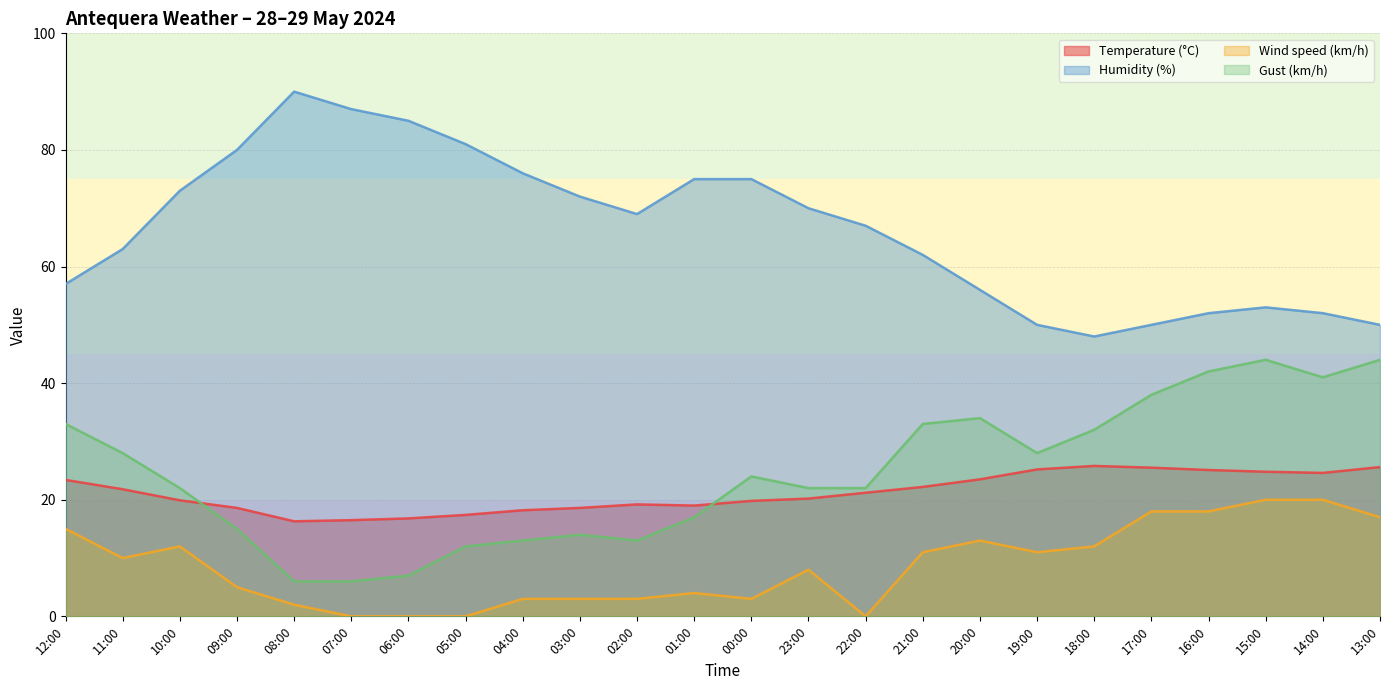

What is the highest value of the Temperature (°C) series?

25.8